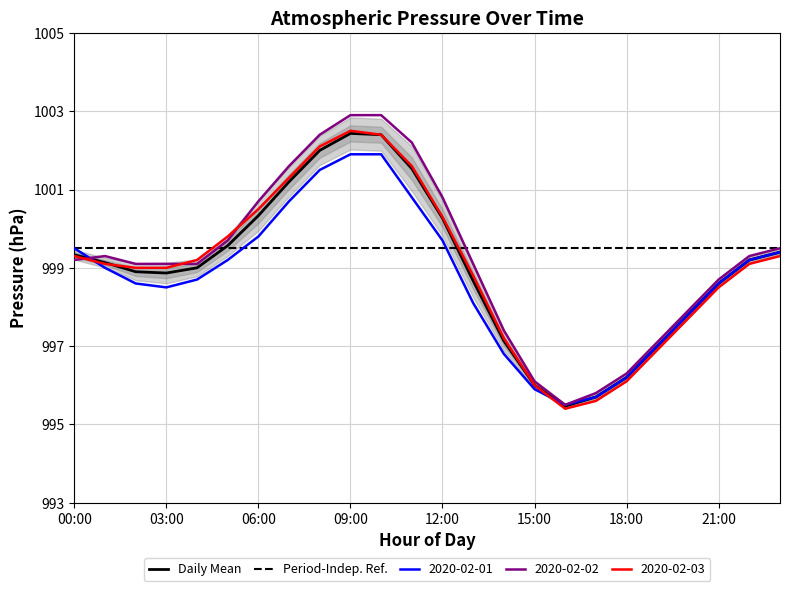

Which series has the widest spread of values?

2020-02-02